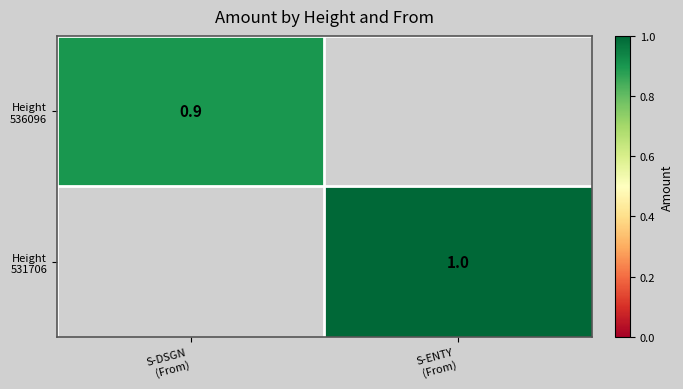

What is the sum of all Height 531706 values?

1.0